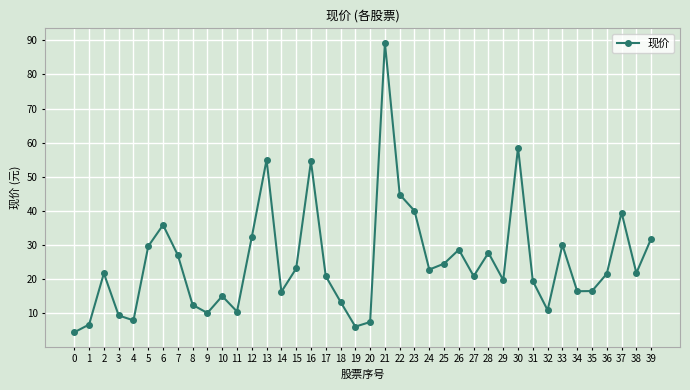

What is the average value?

25.1